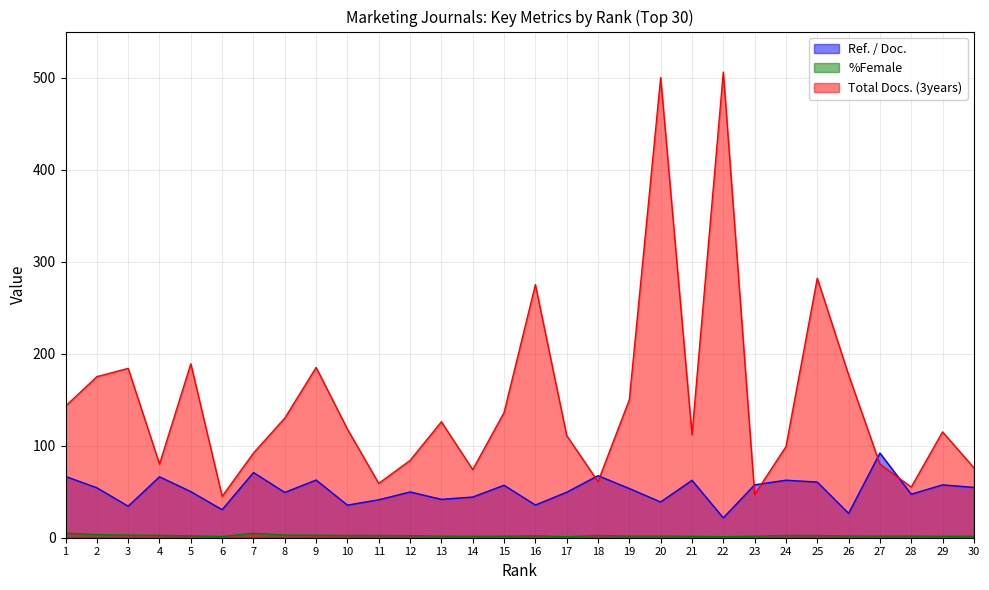

Which has a higher value, 7 or 30?

7